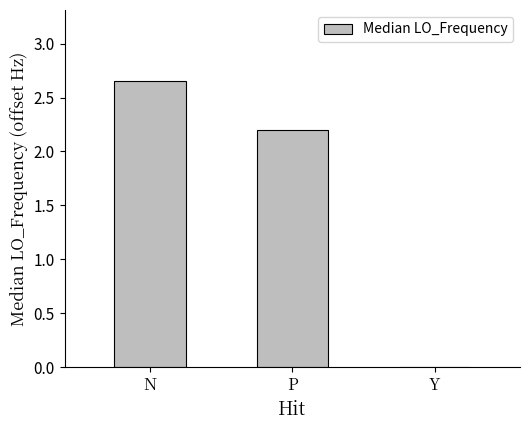

How many values are above zero?

2